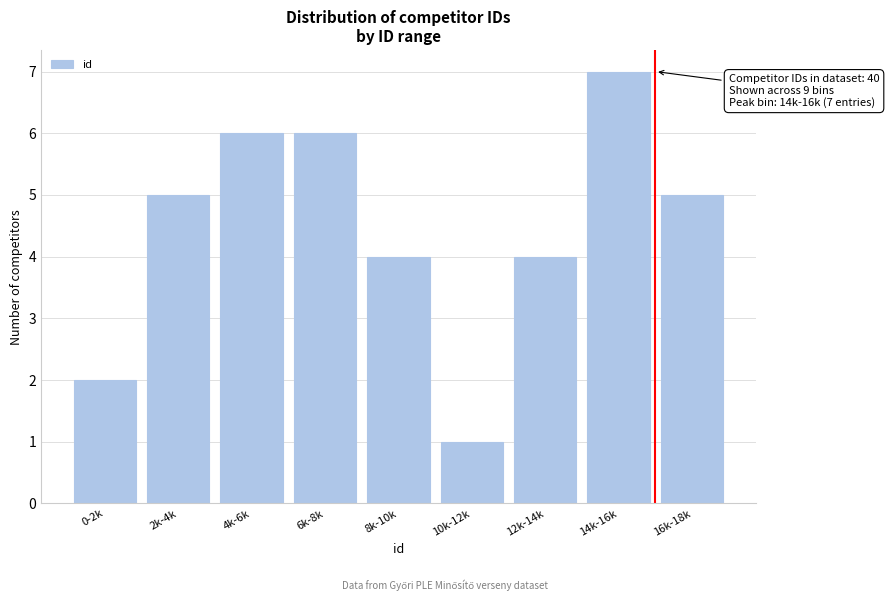

Reading left to right, list all the values displayed in this chart.

0-2k=2	2k-4k=5	4k-6k=6	6k-8k=6	8k-10k=4	10k-12k=1	12k-14k=4	14k-16k=7	16k-18k=5